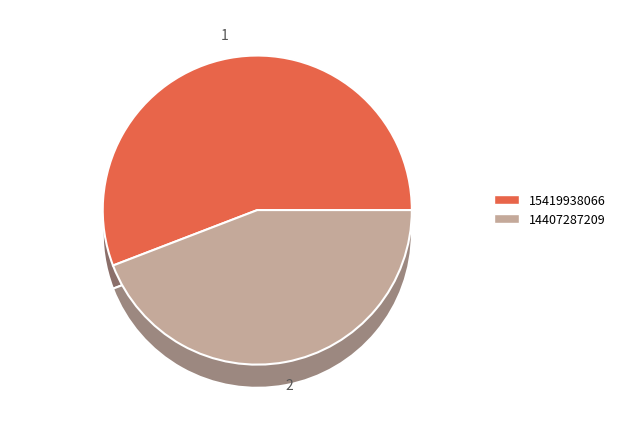

To the nearest percent, what portion does 14407287209 represent?

44%